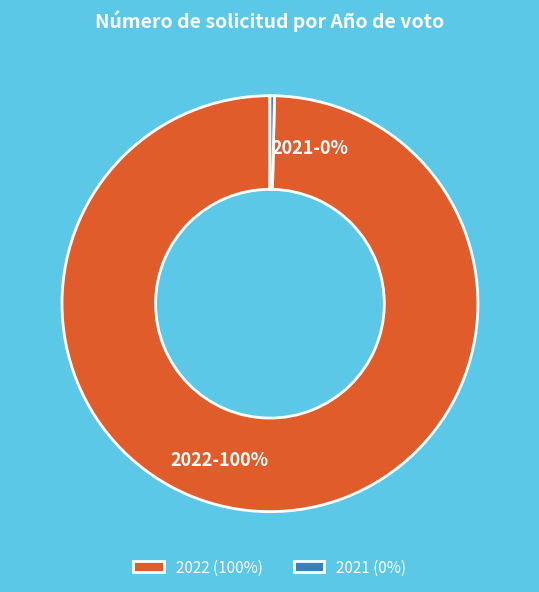

Rank the categories by value from lowest to highest.

2021, 2022